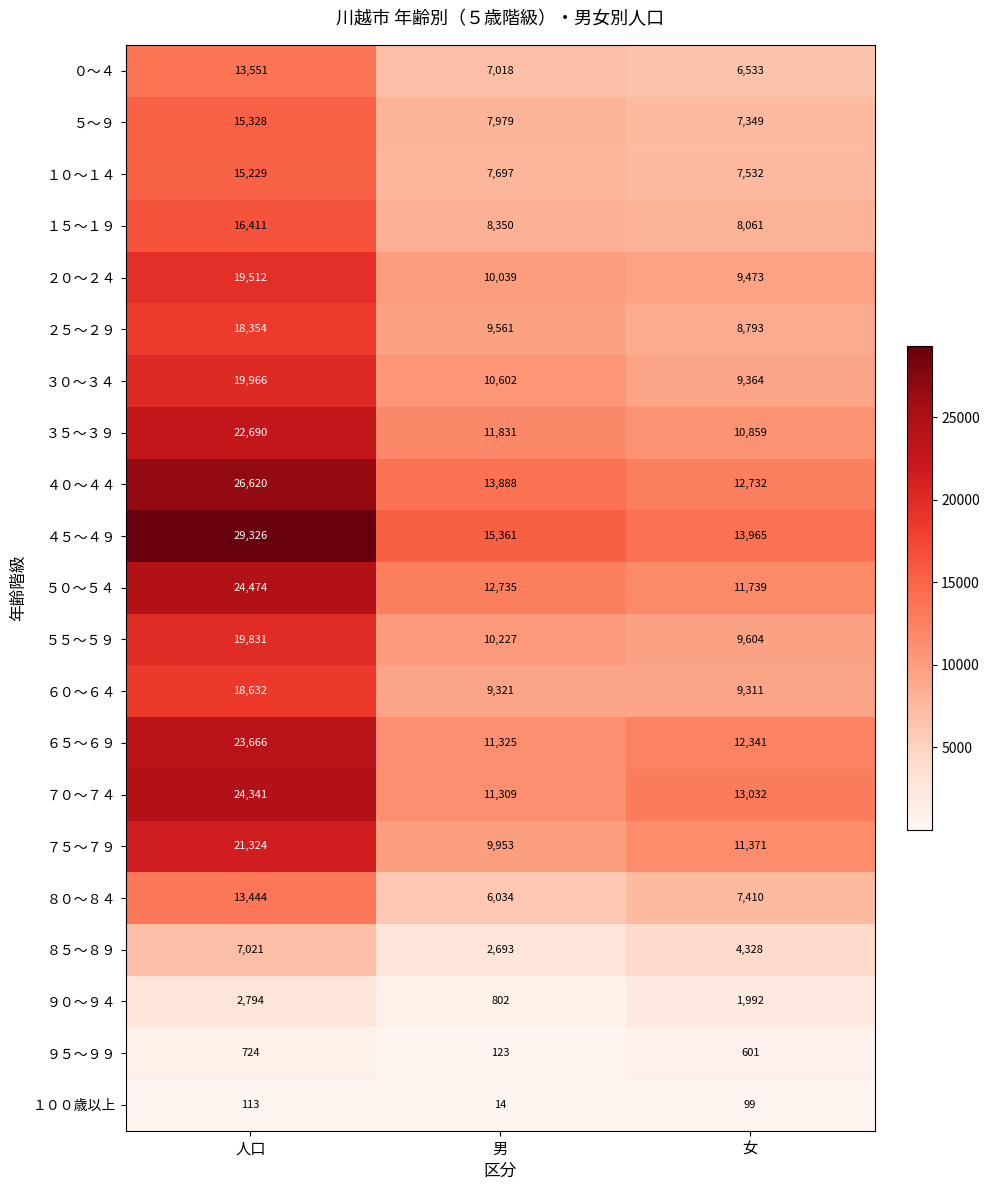

What is the spread (max minus min) of values at 女?

13866